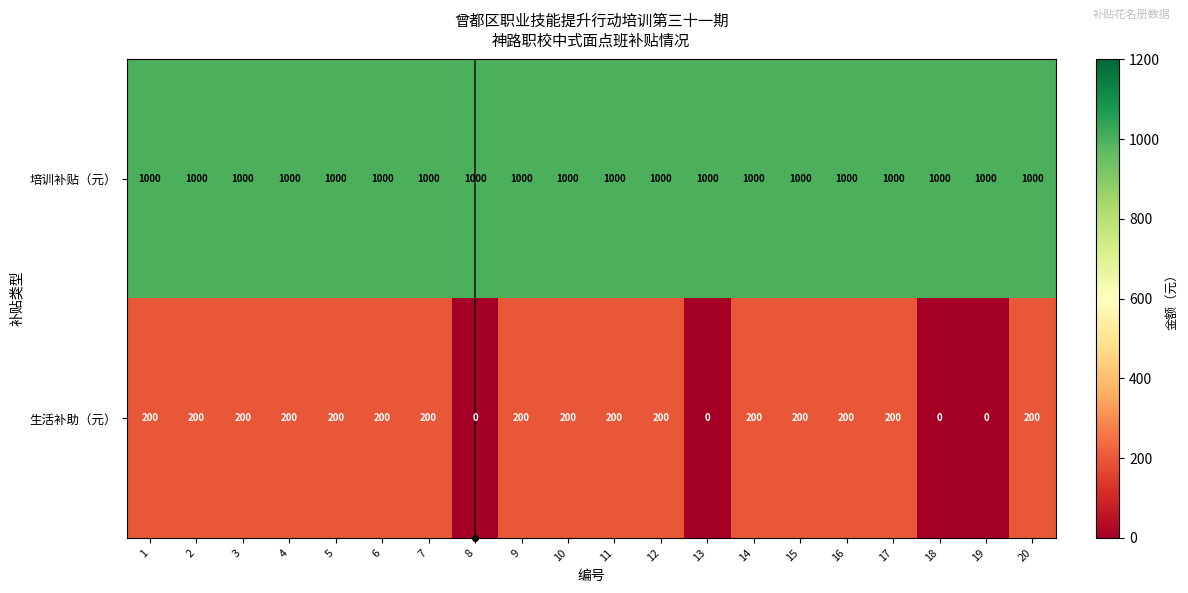

Which series has the widest spread of values?

生活补助（元）